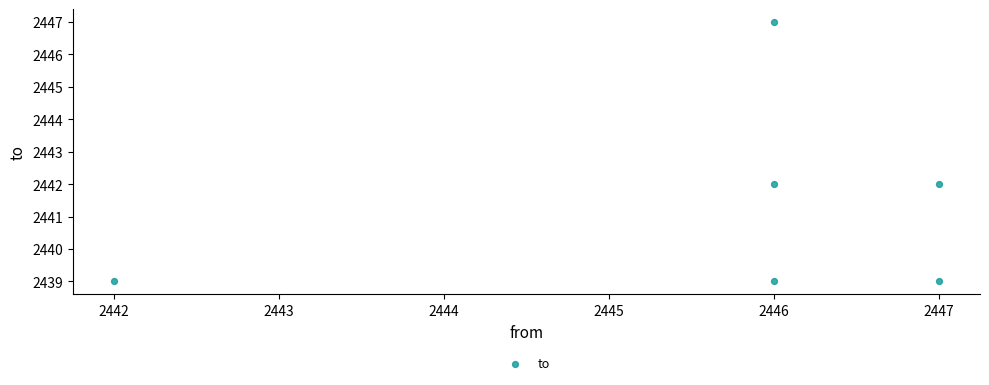

What is the range of Y values (max minus min)?

8